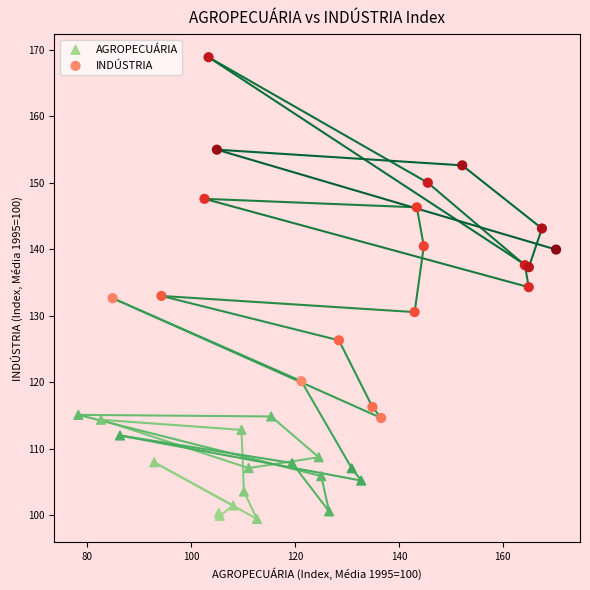

Which series contains the highest Y value?

INDÚSTRIA